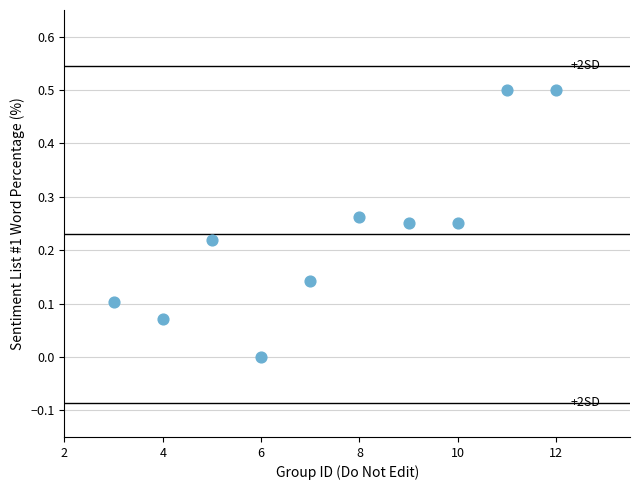

What is the range of X values (max minus min)?

9.0